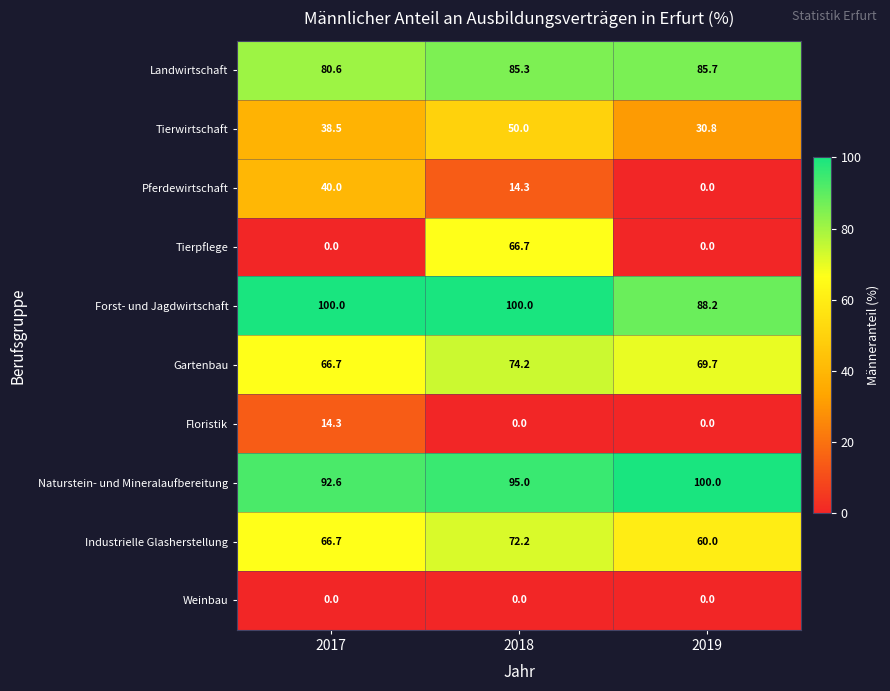

At which category is the sum across all series the highest?

2018